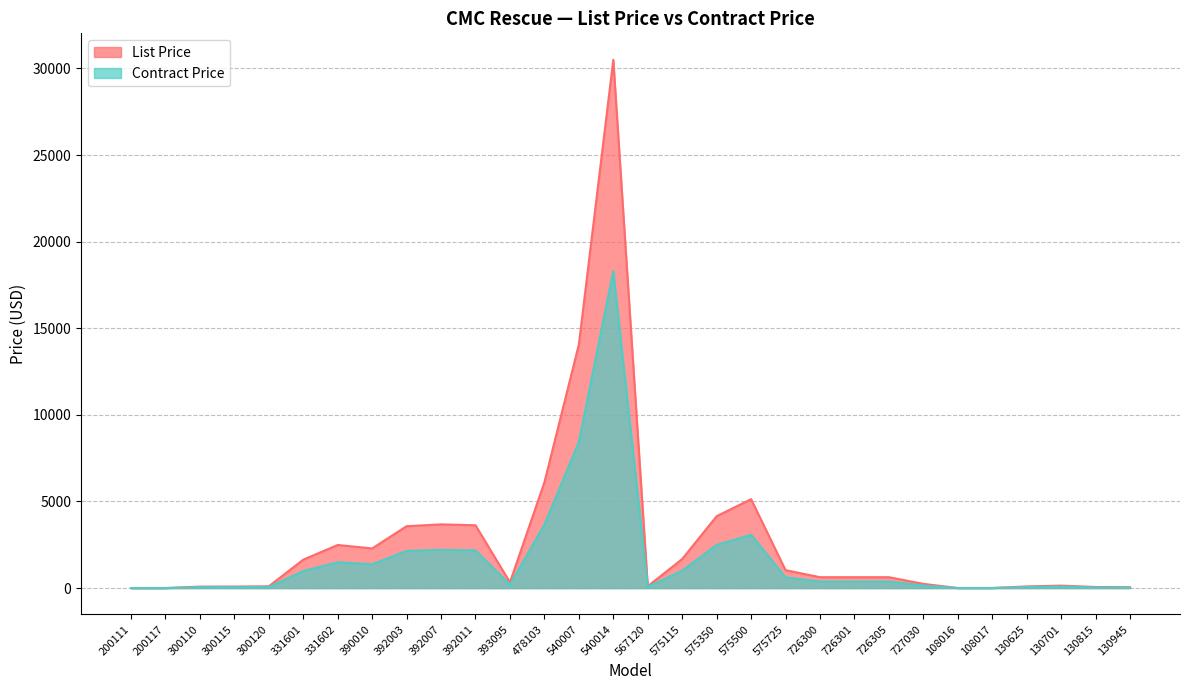

Which category has the lowest value across all series?

200111